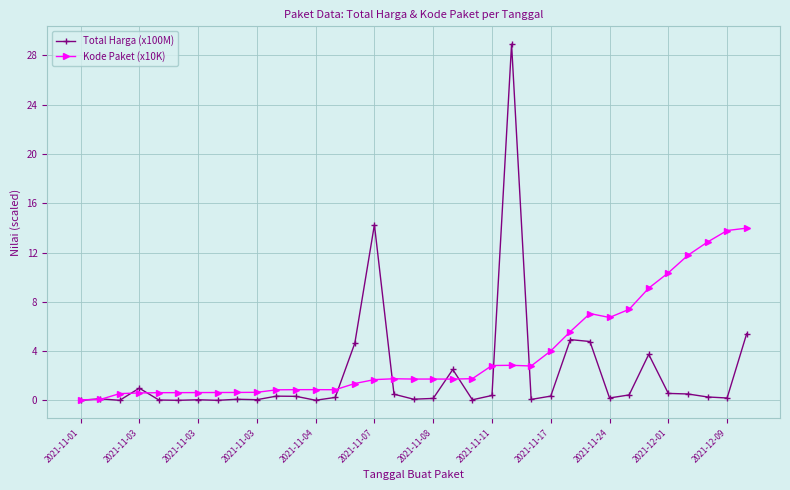

What is the value of the Total Harga (x100M) point at the 27th from the left?

4.8